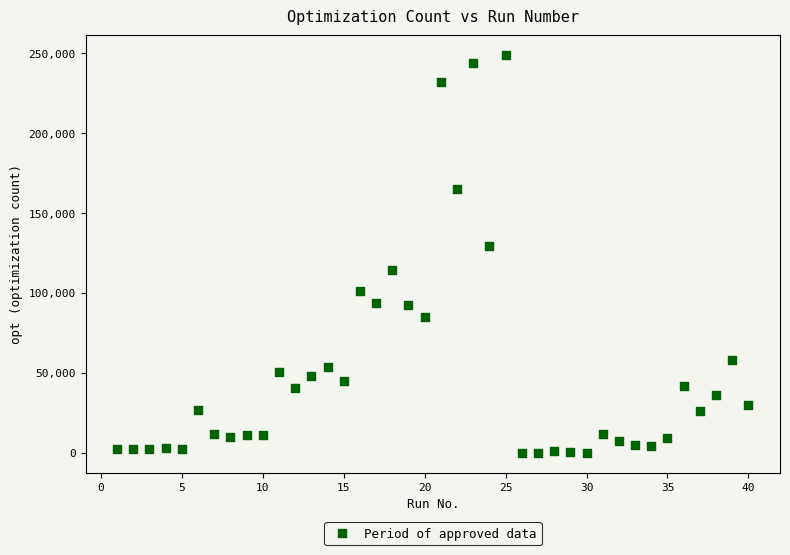

What is the range of Y values (max minus min)?

248698